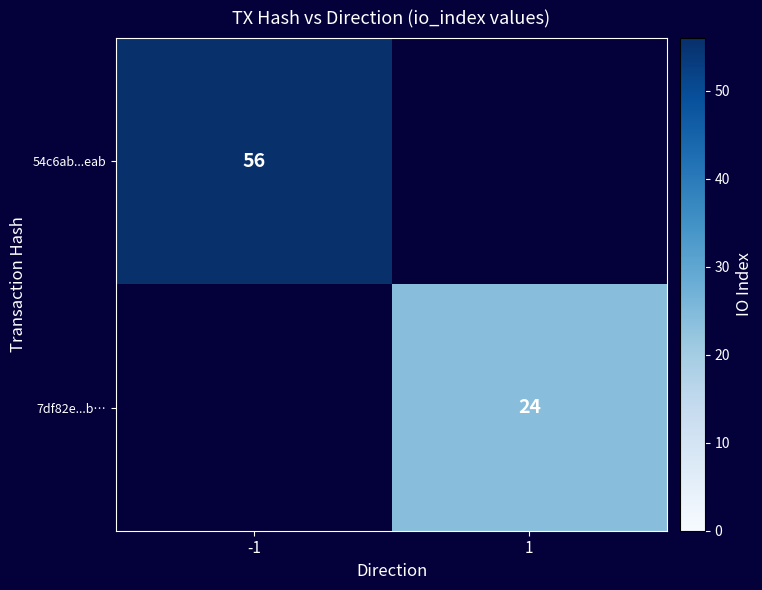

How many series are shown in this chart?

2